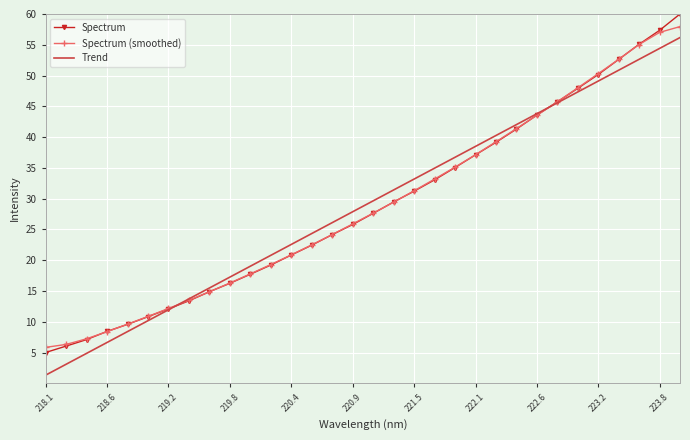

Which series has the largest range (max minus min)?

Spectrum